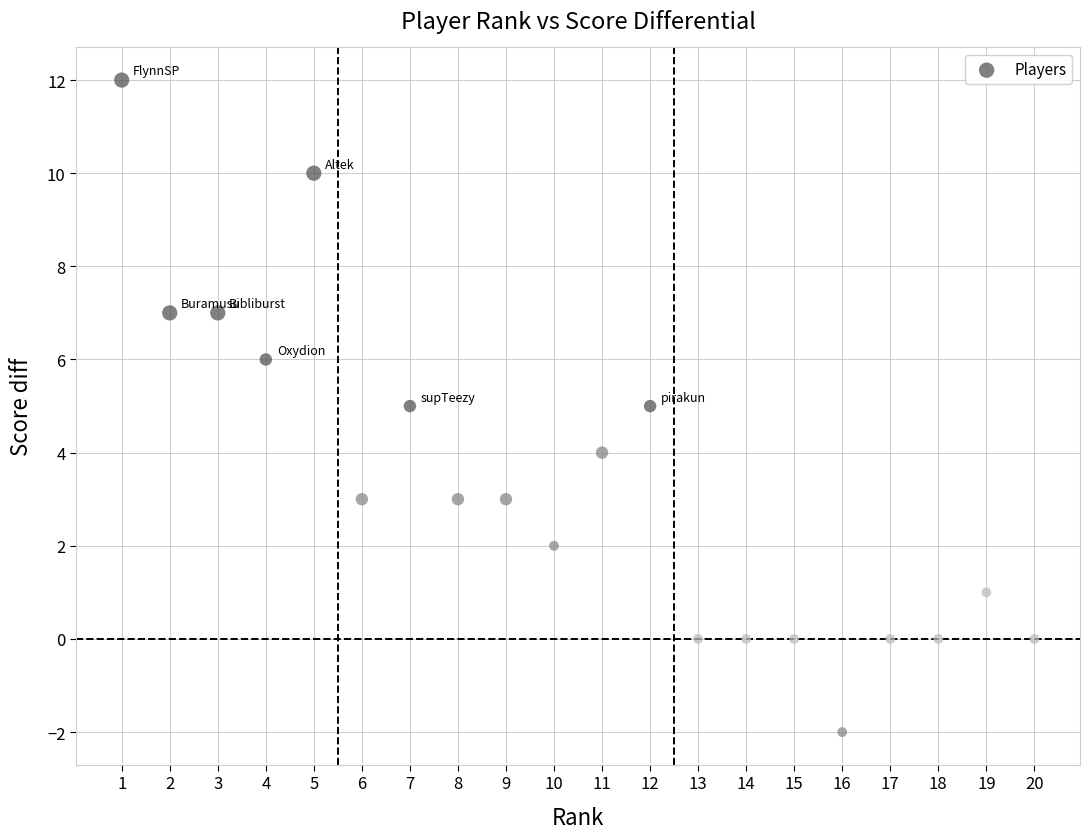

What is the range of Y values (max minus min)?

14